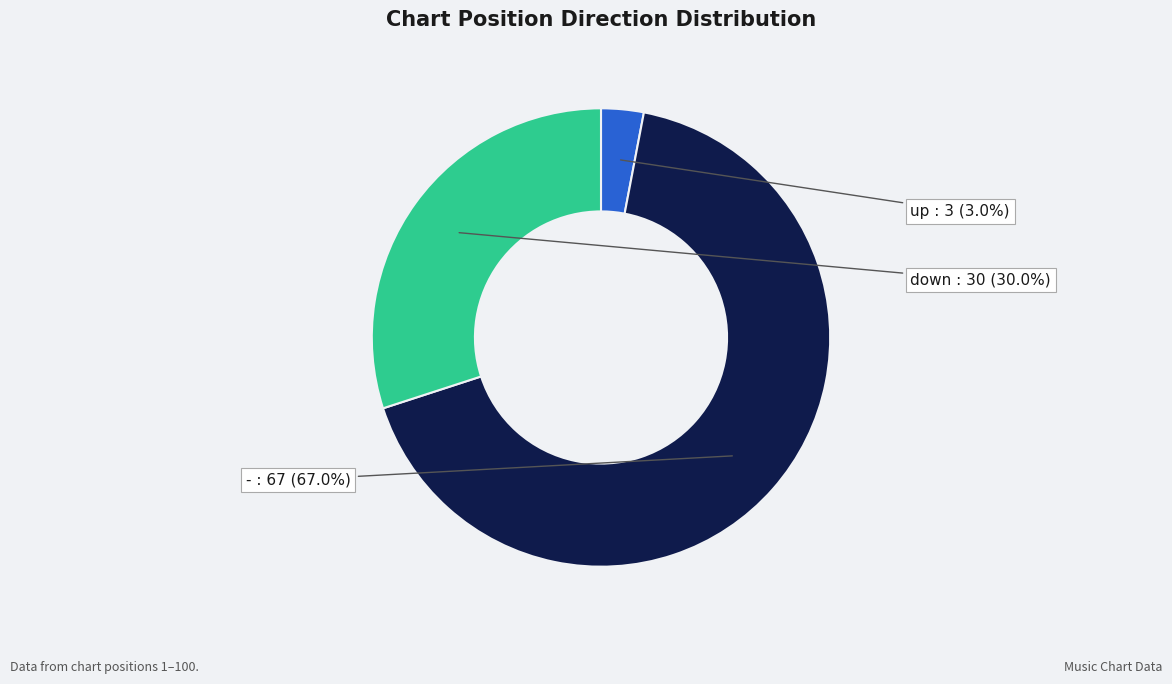

Does any single category account for the majority?

Yes